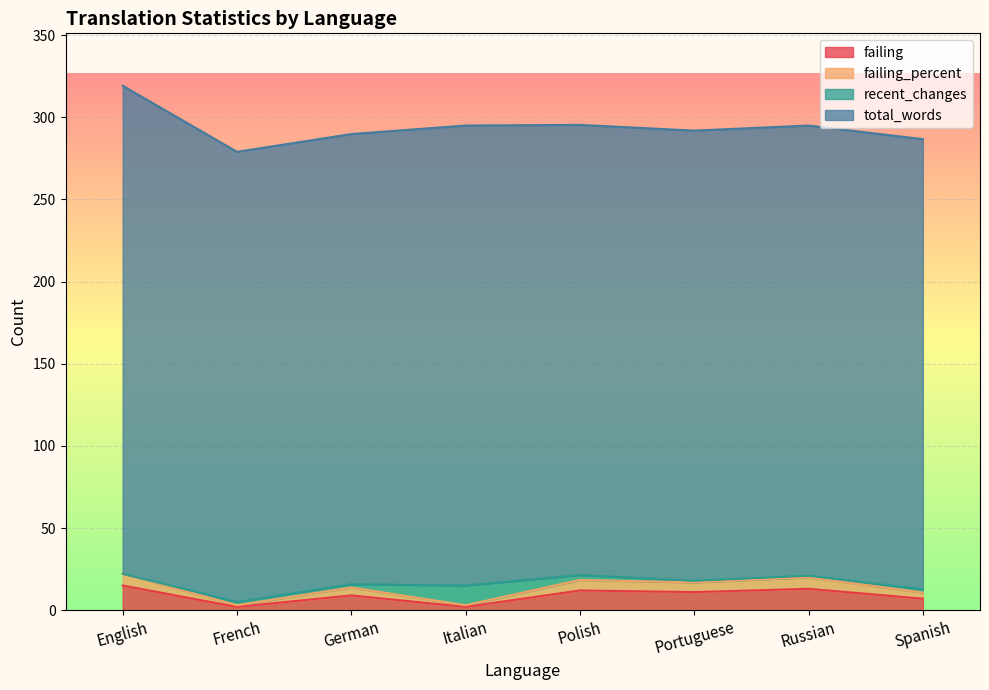

Where is the first local minimum for failing?

French